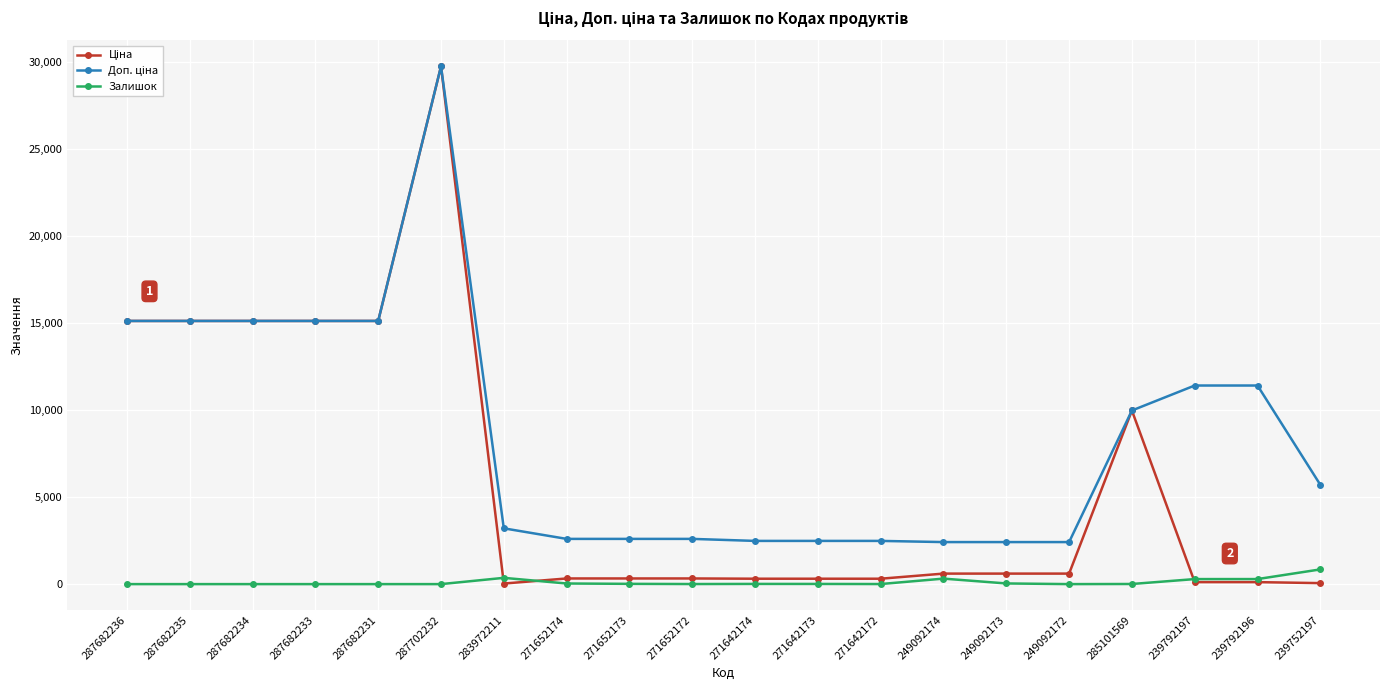

The Залишок series shows 4.0 at 271652172. True or false?

True